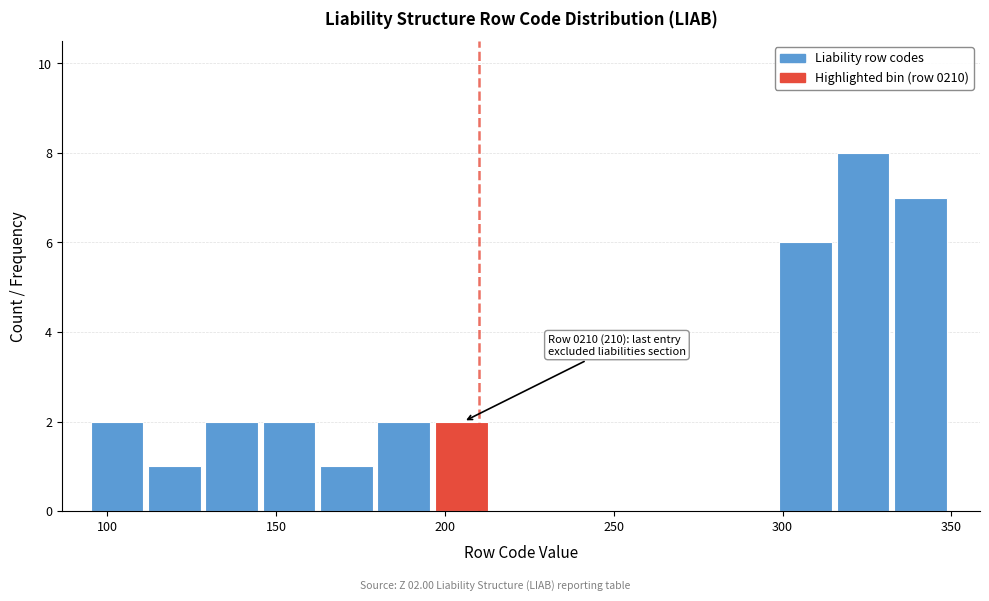

Read against the x-axis, roughly where is the centre of the tallest bar?

325